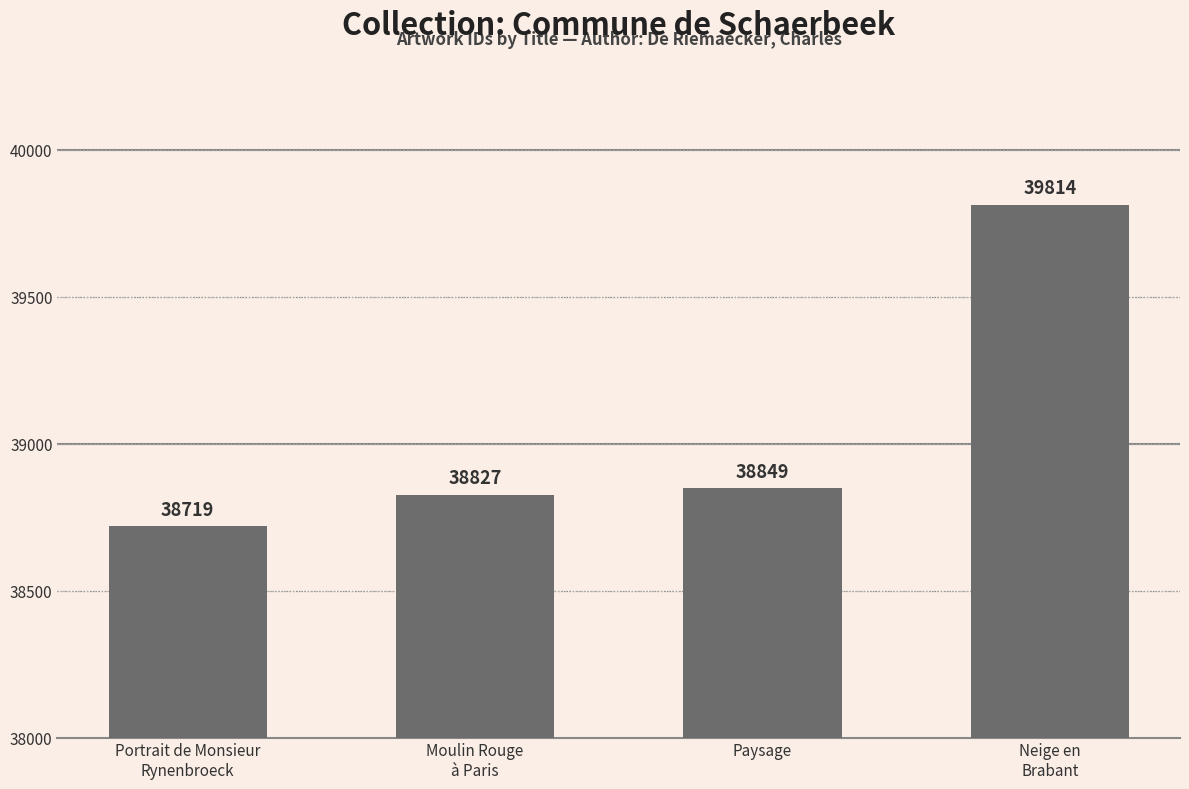

Reading left to right, extract all data points from this chart.

Portrait de Monsieur
Rynenbroeck=38719	Moulin Rouge
à Paris=38827	Paysage=38849	Neige en
Brabant=39814